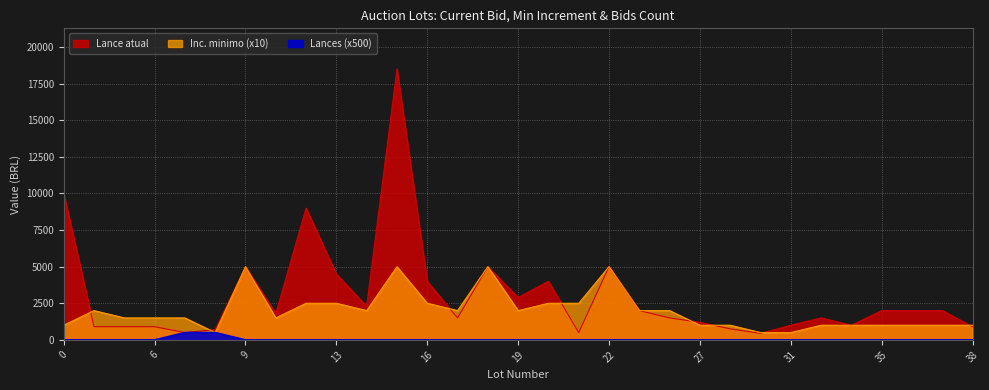

True or false: Inc. minimo and Lance atual intersect in this chart.

True